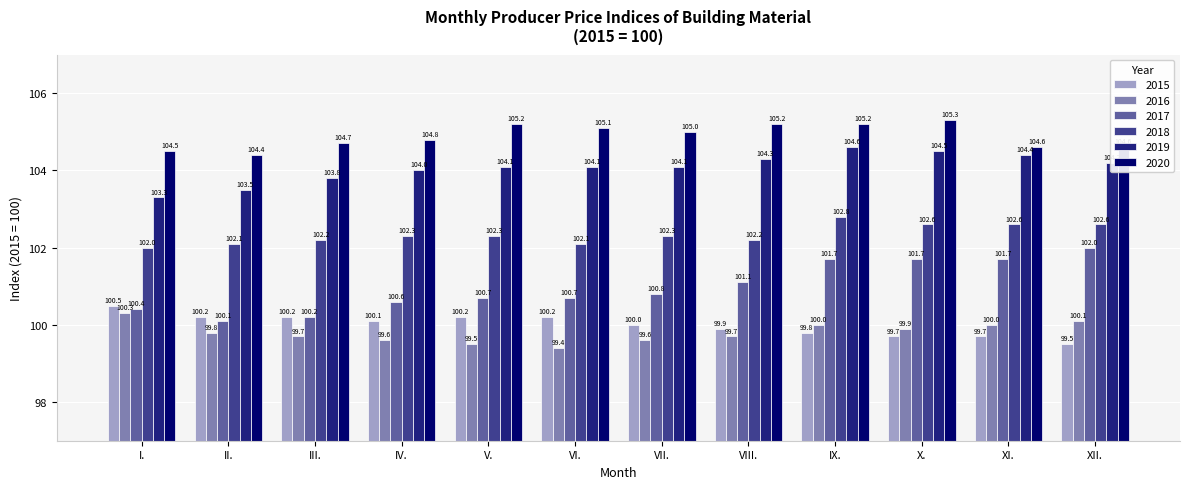

How many bars are there in total?

72